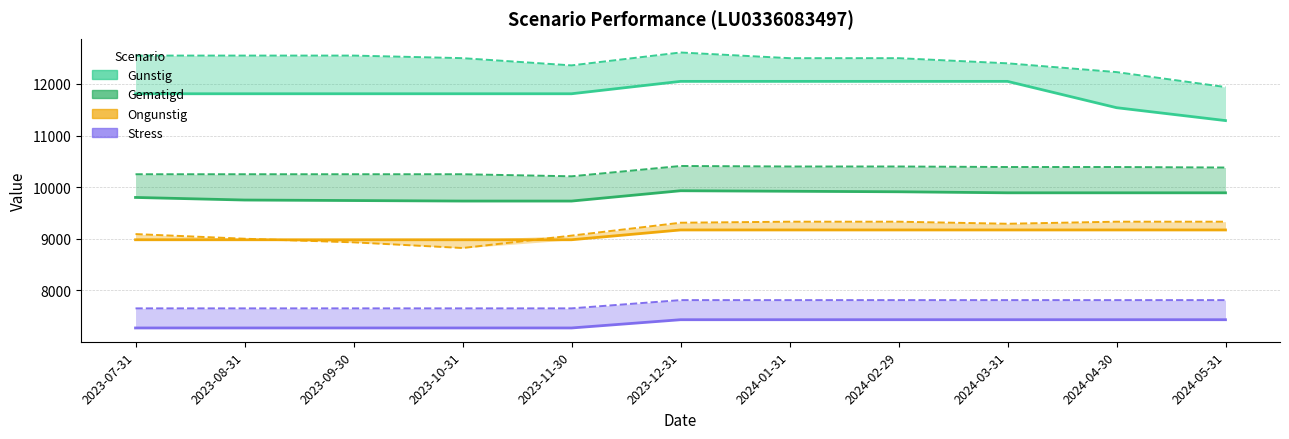

What is the minimum value for Stress?

8980